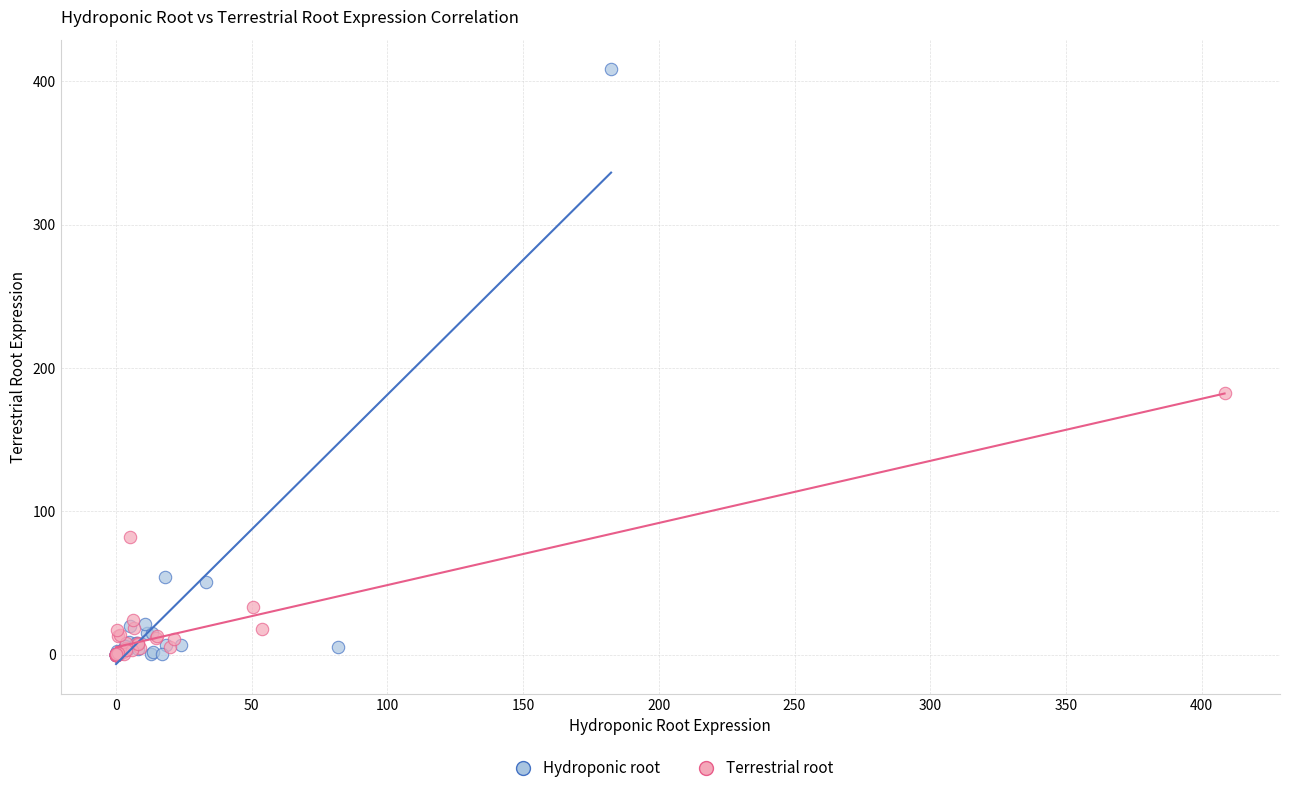

Which series contains the highest Y value?

Hydroponic root